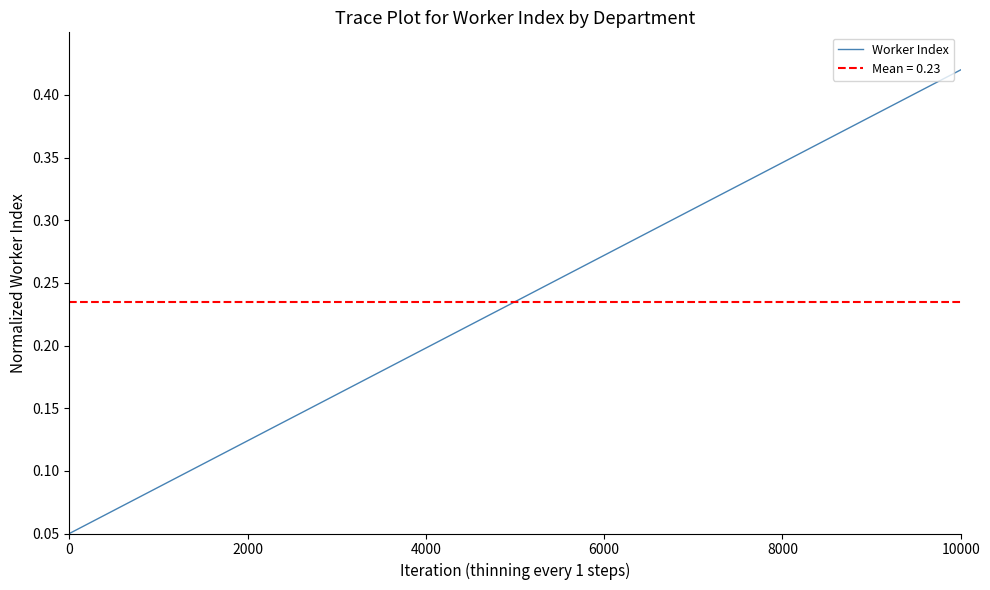

What is the average value?

0.2